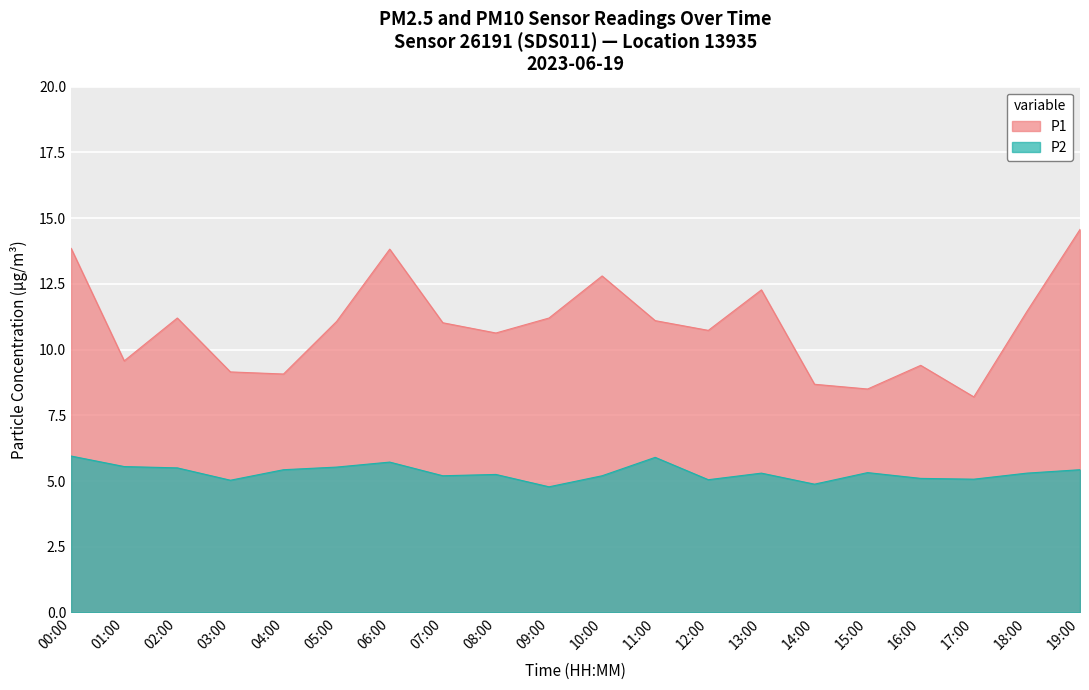

The value of P2 at 00:00 is 2.4. True or false?

False